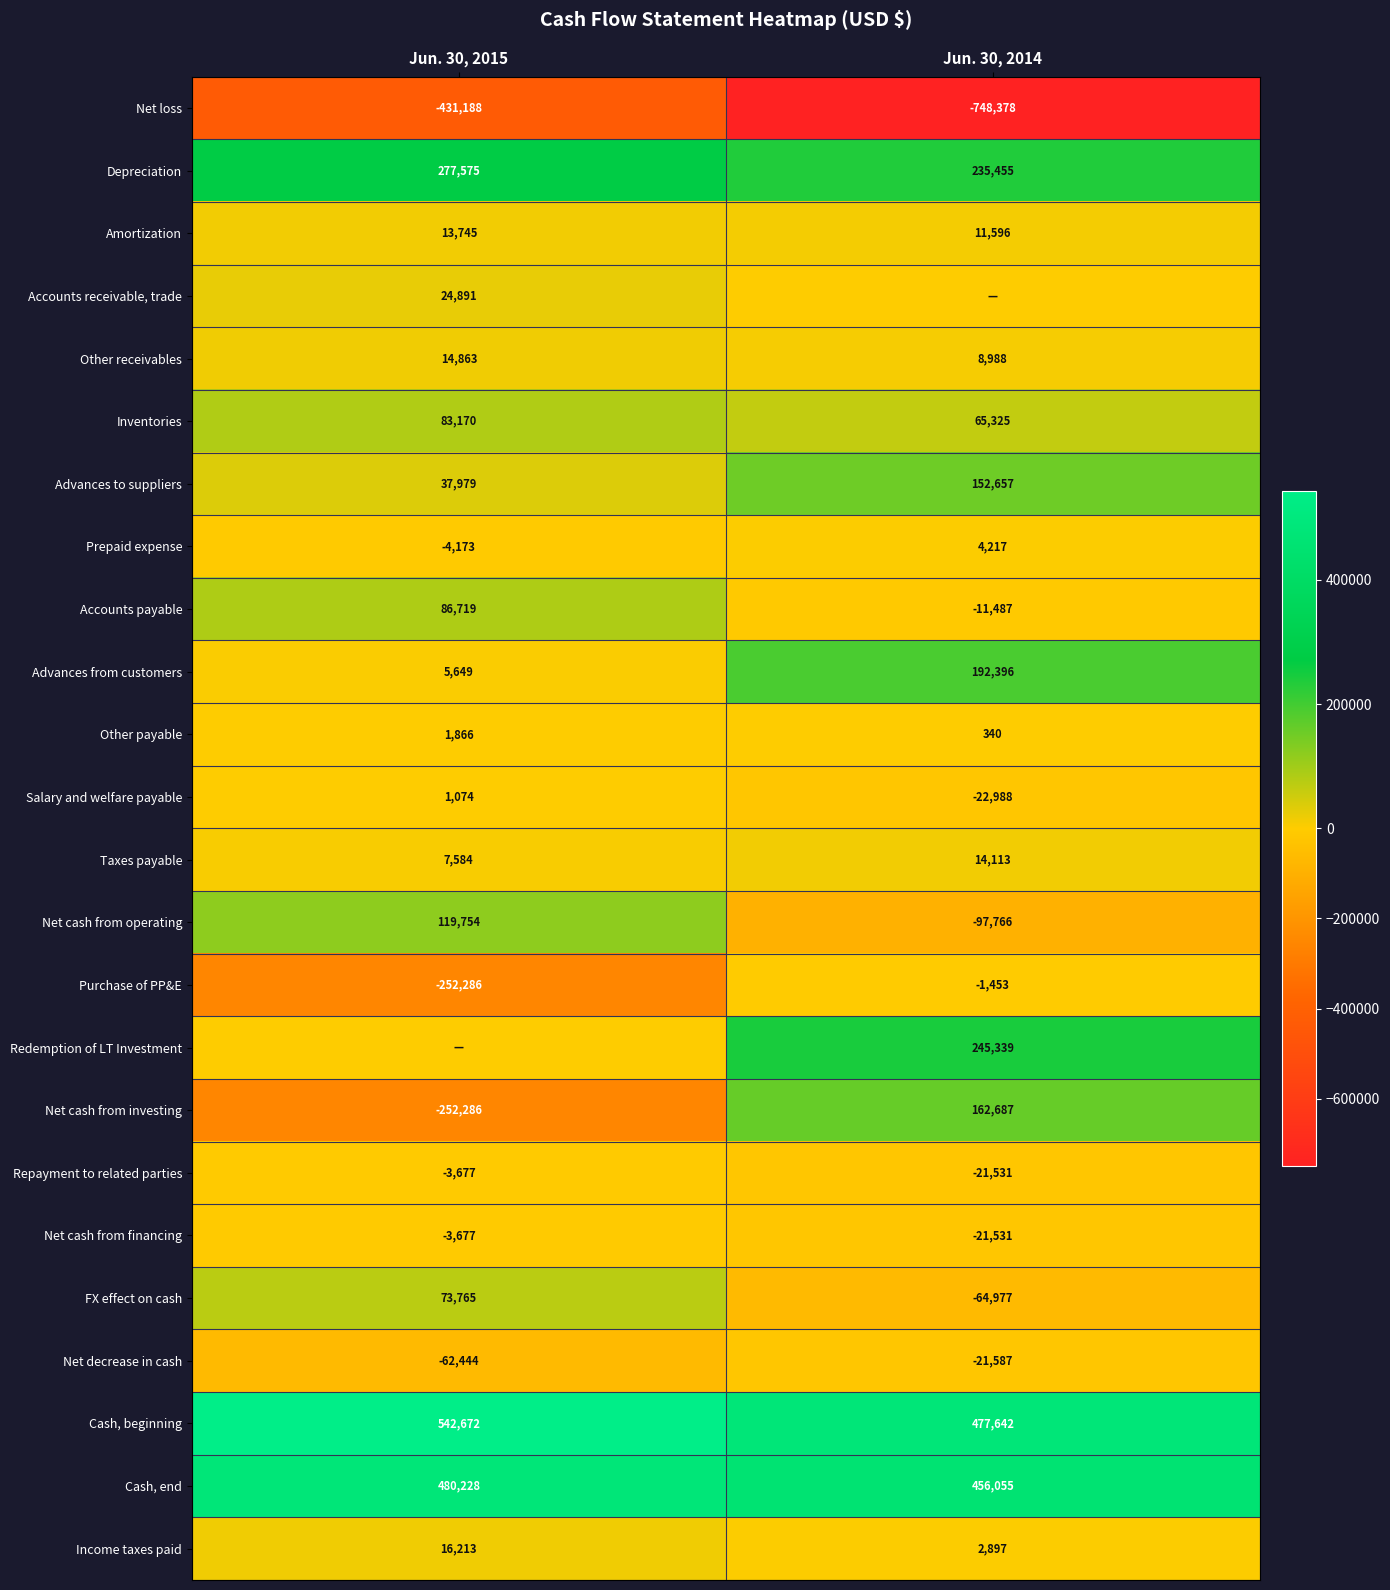

List the labels in order of Amortization value, largest first.

Jun. 30, 2015, Jun. 30, 2014